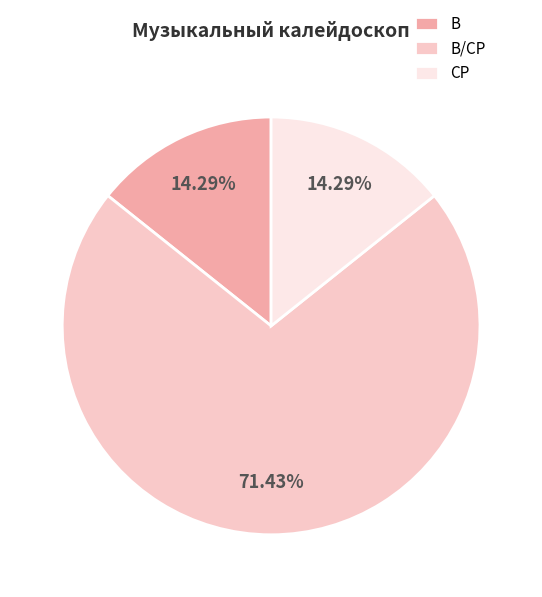

Is there a majority slice in this chart?

Yes